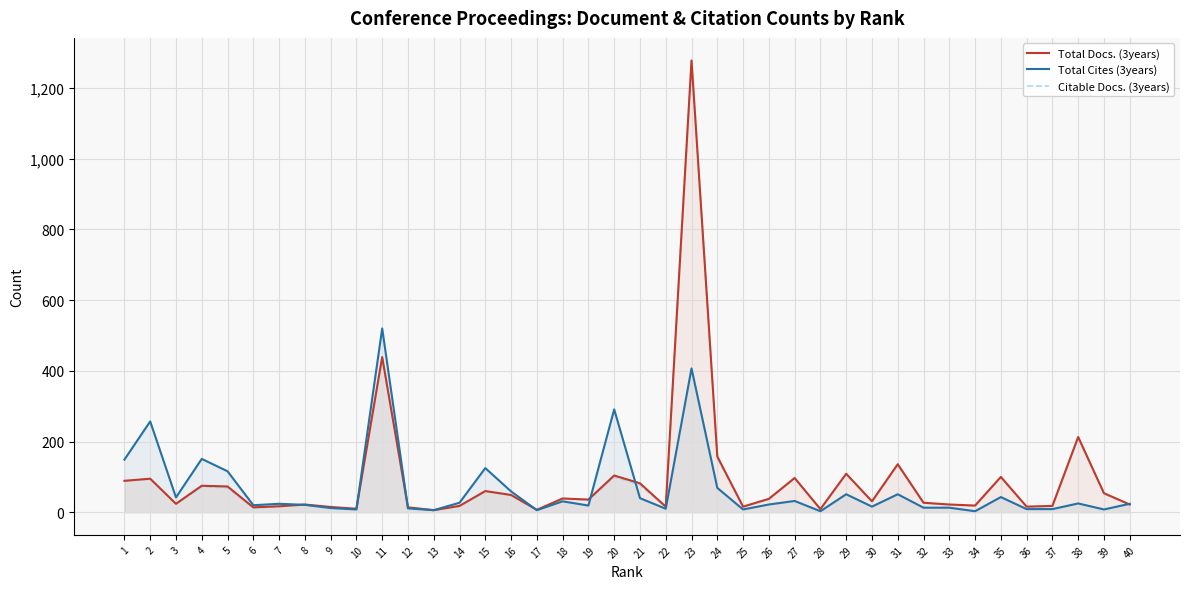

What is the value of the Total Cites (3years) point at the 16th from the left?

59